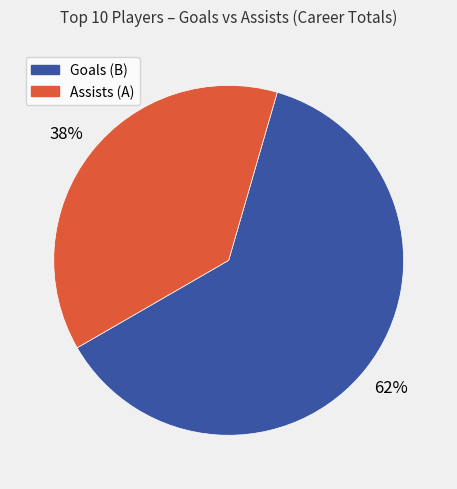

Count the number of slices in the pie.

2